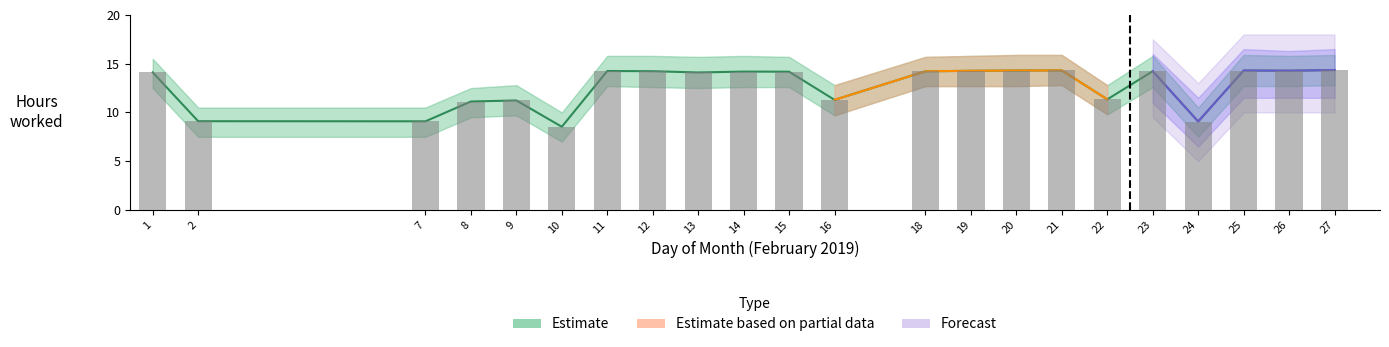

What is the difference between the maximum and second lowest values in the hours_worked series?

5.3